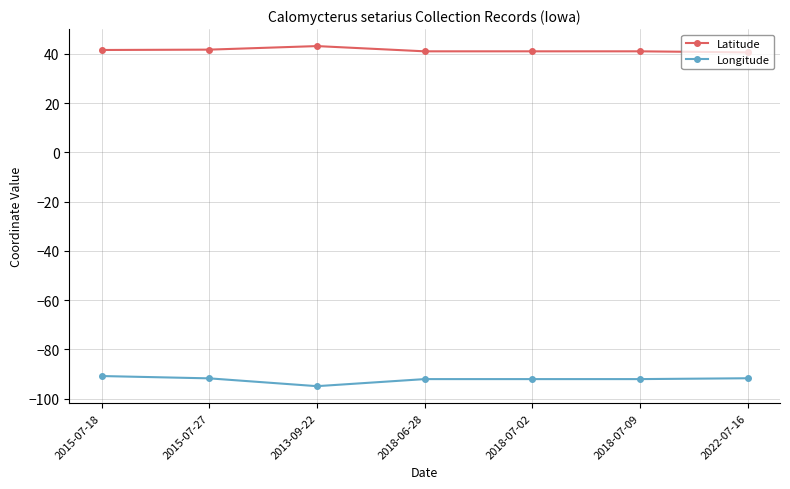

What is the label of the 5th point from the right?

2013-09-22